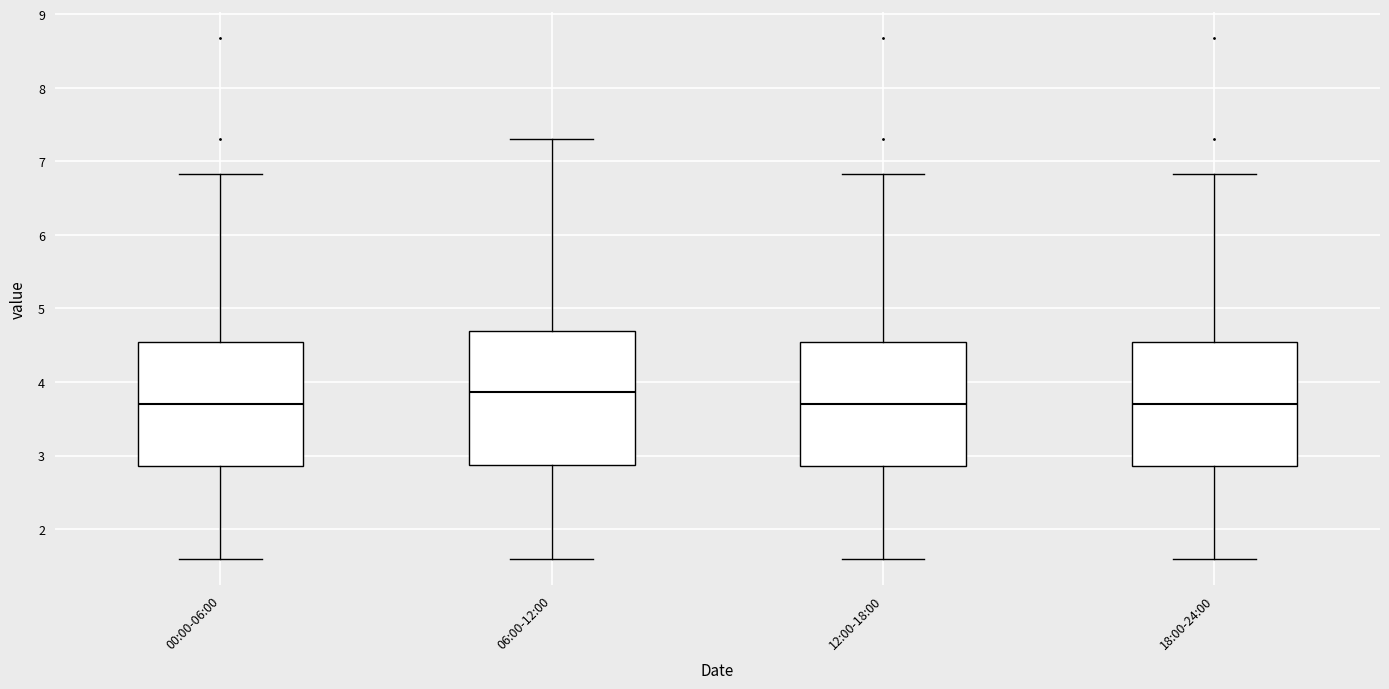

Which box has the highest median line?

06:00-12:00